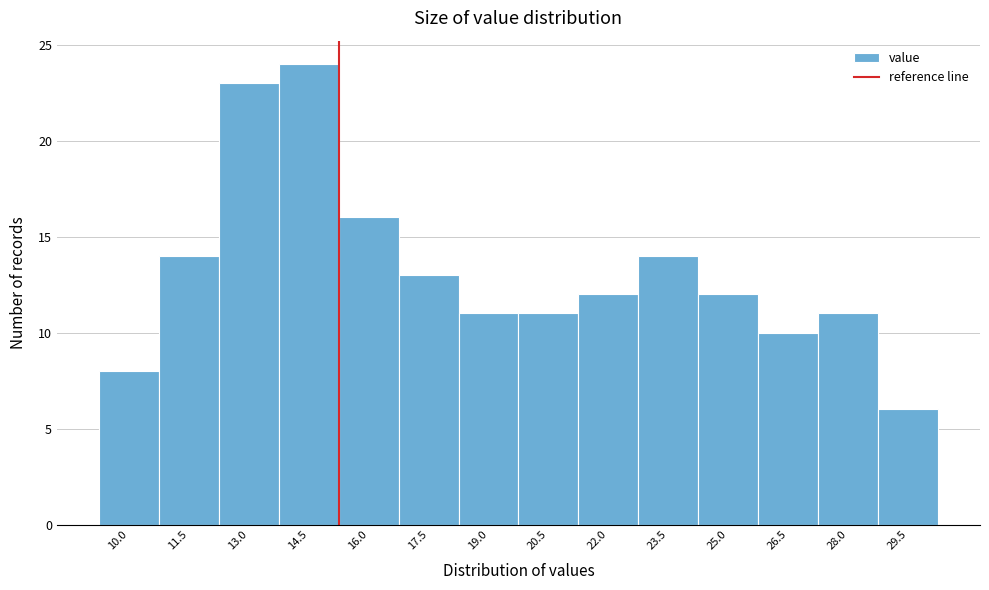

Reading right to left, transcribe all the data shown in this chart.

29.5=6	28.0=11	26.5=10	25.0=12	23.5=14	22.0=12	20.5=11	19.0=11	17.5=13	16.0=16	14.5=24	13.0=23	11.5=14	10.0=8